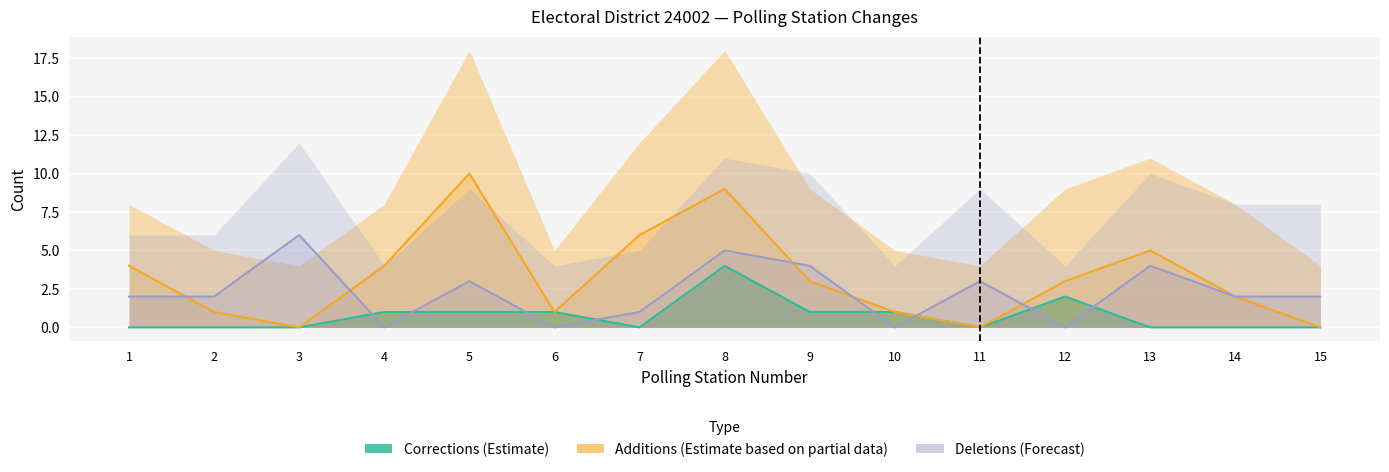

Which has a higher value, 7 or 12?

7